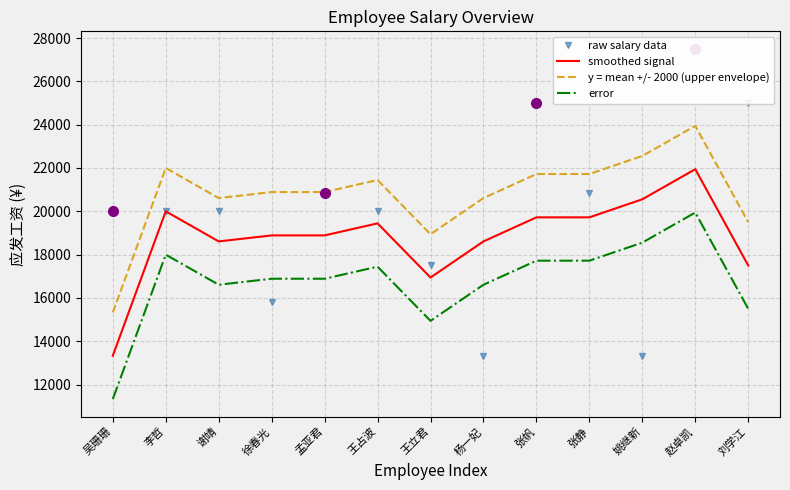

Reading left to right, what are all the values shown in this chart?

raw salary data: 吴珊珊=20000.0	李哲=20000.0	谢靖=20000.0	徐春光=15833.0	孟亚君=20833.0	王占波=20000.0	王立君=17500.0	杨一妃=13333.0	张帆=25000.0	张静=20833.0	姚继新=13333.0	赵卓凯=27500.0	刘学江=25000.0
smoothed signal: 吴珊珊=13333.3	李哲=20000.0	谢靖=18611.0	徐春光=18888.7	孟亚君=18888.7	王占波=19444.3	王立君=16944.3	杨一妃=18611.0	张帆=19722.0	张静=19722.0	姚继新=20555.3	赵卓凯=21944.3	刘学江=17500.0
y = mean +/- 2000 (upper envelope): 吴珊珊=15333.3	李哲=22000.0	谢靖=20611.0	徐春光=20888.7	孟亚君=20888.7	王占波=21444.3	王立君=18944.3	杨一妃=20611.0	张帆=21722.0	张静=21722.0	姚继新=22555.3	赵卓凯=23944.3	刘学江=19500.0
error: 吴珊珊=11333.3	李哲=18000.0	谢靖=16611.0	徐春光=16888.7	孟亚君=16888.7	王占波=17444.3	王立君=14944.3	杨一妃=16611.0	张帆=17722.0	张静=17722.0	姚继新=18555.3	赵卓凯=19944.3	刘学江=15500.0